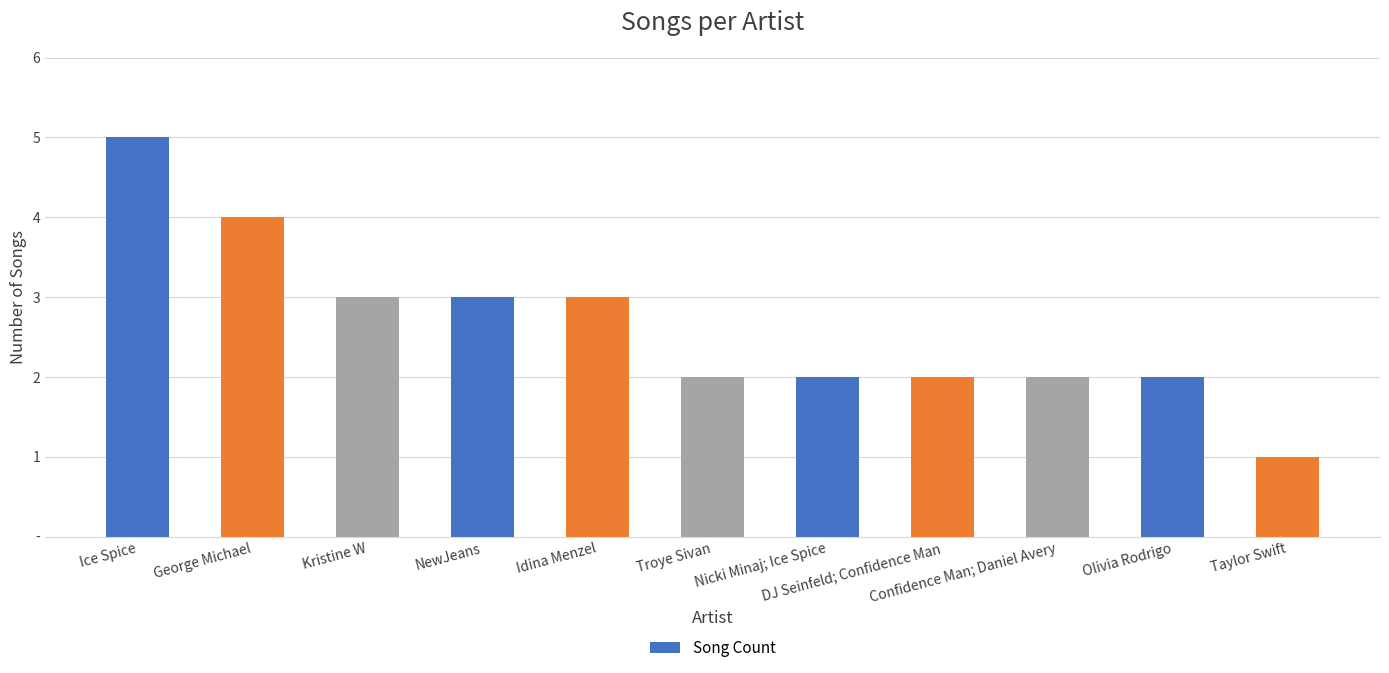

List the labels in order of value, largest first.

Ice Spice, George Michael, Kristine W, NewJeans, Idina Menzel, Troye Sivan, Nicki Minaj; Ice Spice, DJ Seinfeld; Confidence Man, Confidence Man; Daniel Avery, Olivia Rodrigo, Taylor Swift